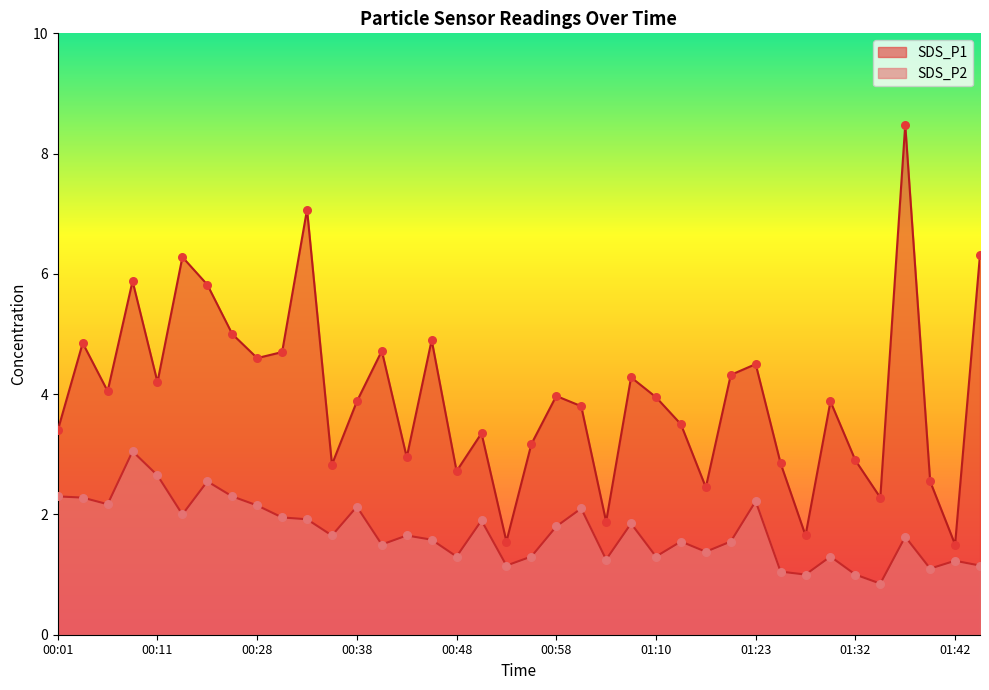

At which category is the sum across all series the highest?

01:37